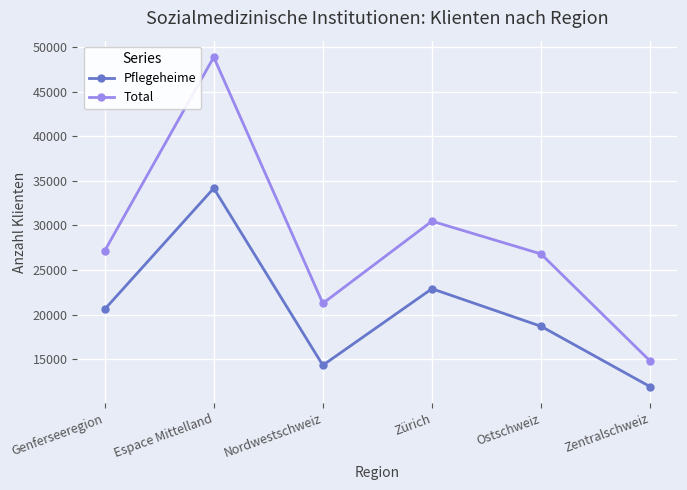

Which series has the largest total across all categories?

Total